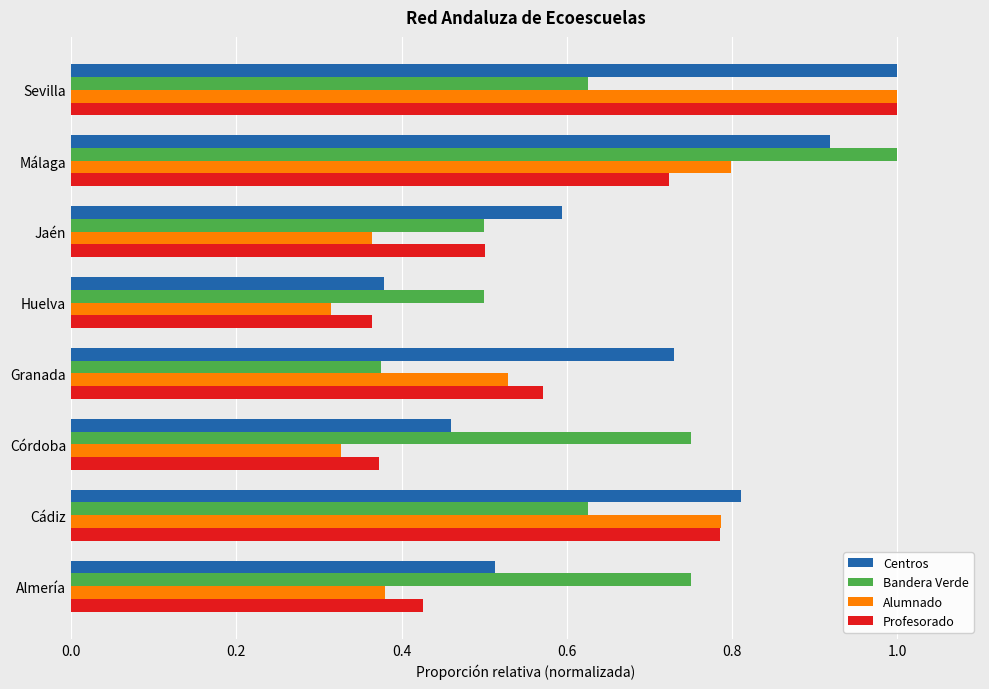

Which category has the lowest value in the Centros series?

Huelva